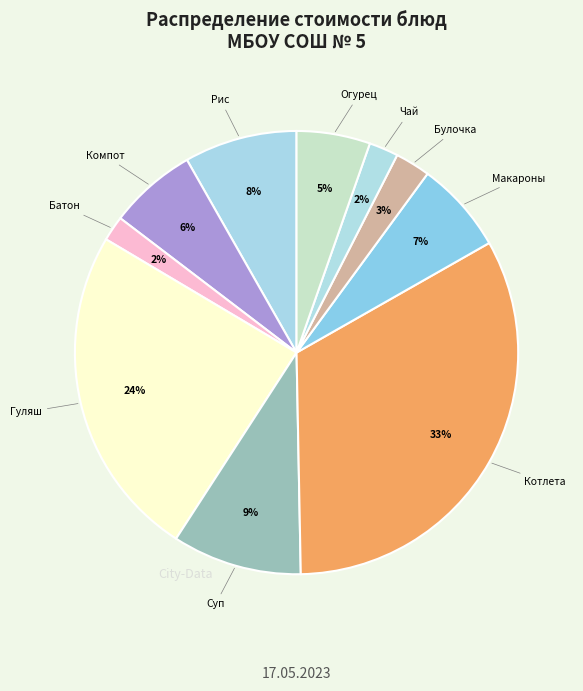

Count the number of slices in the pie.

10